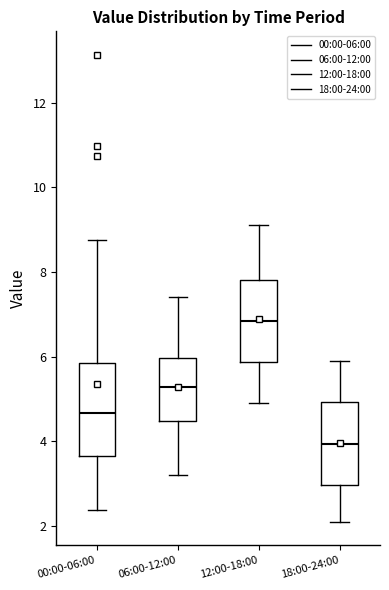

Reading left to right, transcribe this box plot: for each box, give where its median line is, the range the box spans, and where its two whiskers end, as read against the y-axis. The values are not printed on the chart, so give them approximately, as read against the axis.

00:00-06:00: median 4.6, box 3.6 to 5.8, whiskers 2.4 to 8.8
06:00-12:00: median 5.2, box 4.4 to 6.0, whiskers 3.2 to 7.4
12:00-18:00: median 6.8, box 5.8 to 7.8, whiskers 5.0 to 9.2
18:00-24:00: median 4.0, box 3.0 to 5.0, whiskers 2.2 to 6.0